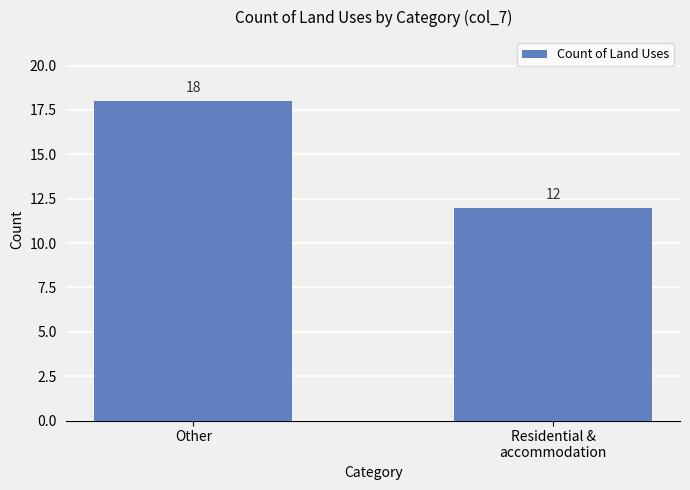

What is the difference between the maximum and minimum values?

6